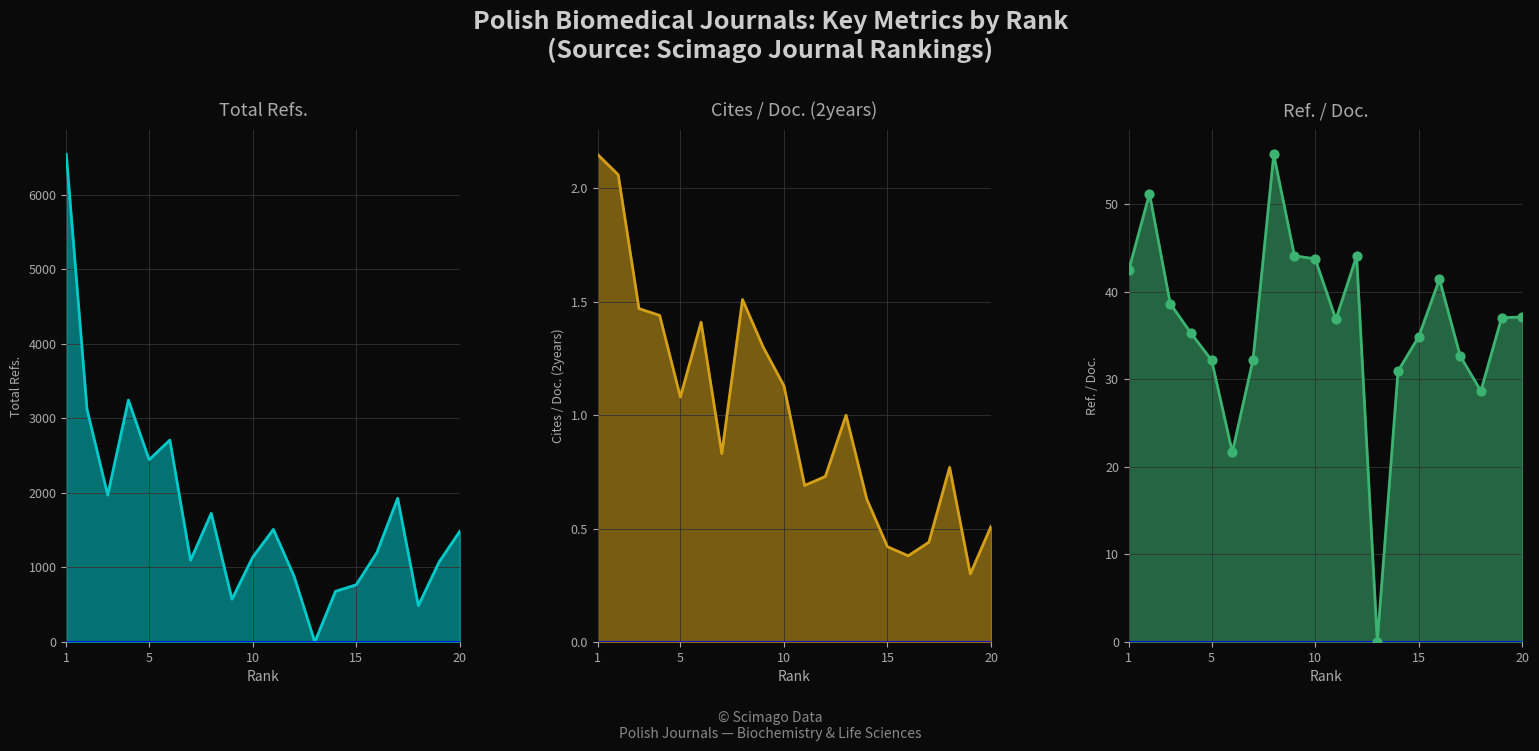

What is the total value across all series at 8?

1782.2